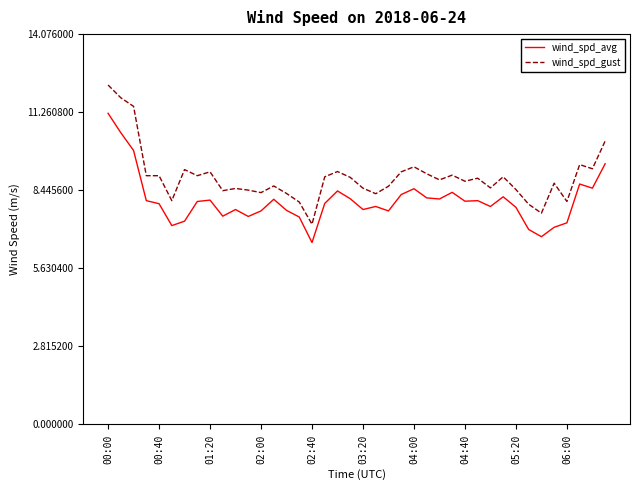

What is the difference between the maximum and minimum values in the wind_spd_gust series?

5.0